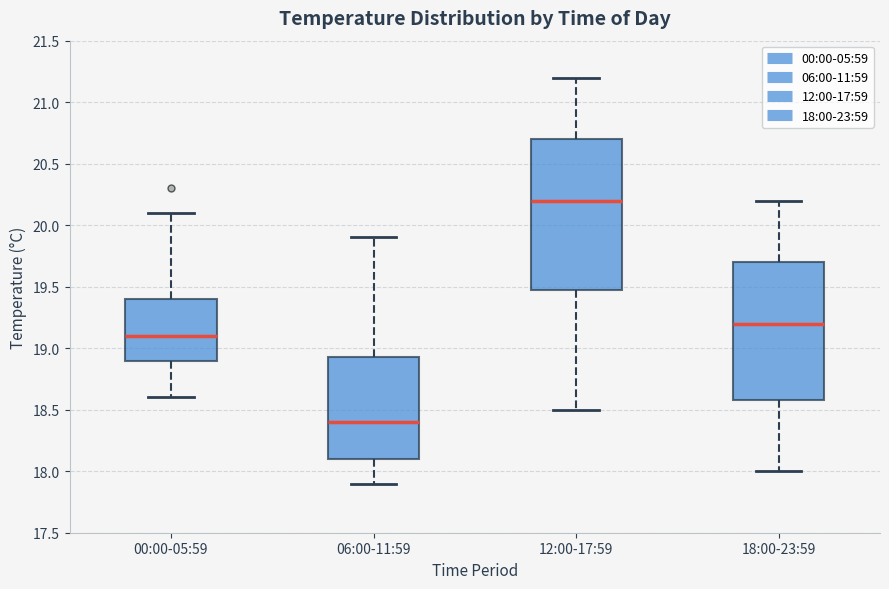

Reading left to right, transcribe this box plot: for each box, give where its median line is, the range the box spans, and where its two whiskers end, as read against the y-axis. The values are not printed on the chart, so give them approximately, as read against the axis.

00:00-05:59: median 19.10, box 18.90 to 19.40, whiskers 18.60 to 20.10
06:00-11:59: median 18.40, box 18.10 to 18.95, whiskers 17.90 to 19.90
12:00-17:59: median 20.20, box 19.50 to 20.70, whiskers 18.50 to 21.20
18:00-23:59: median 19.20, box 18.60 to 19.70, whiskers 18.00 to 20.20